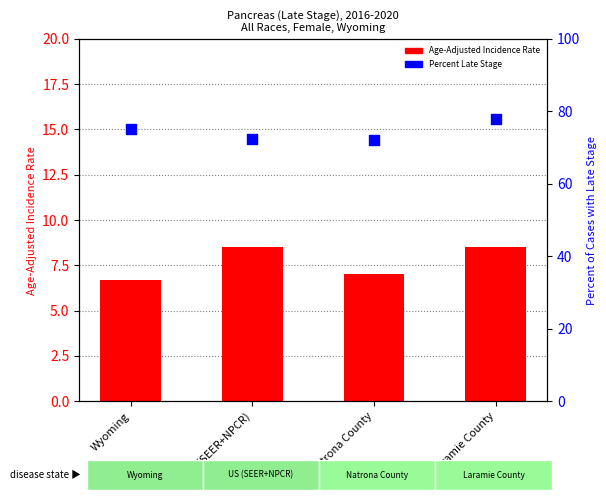

At how many categories does at least one series exceed 52?

4